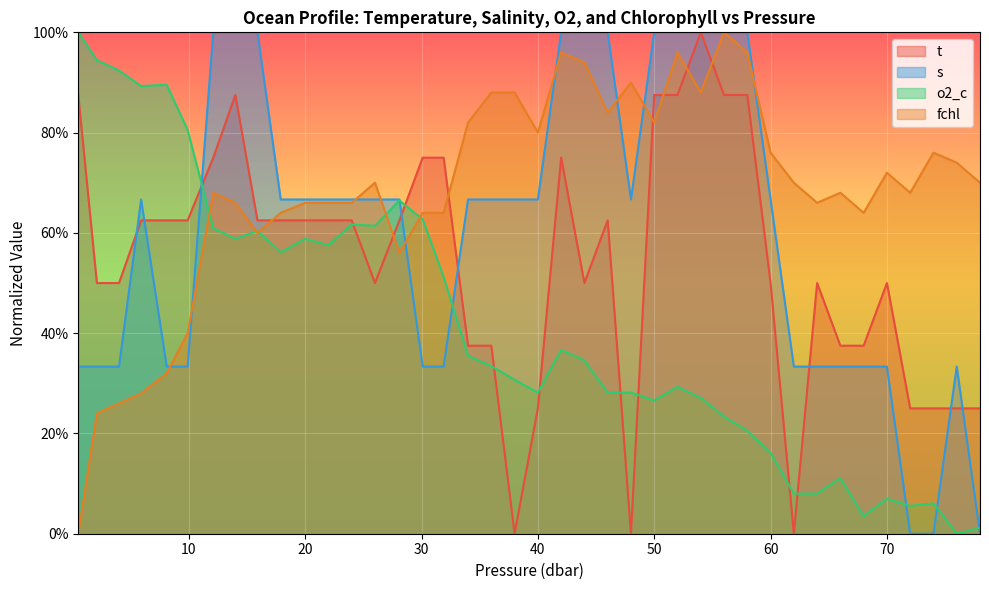

Which series has the largest range (max minus min)?

t